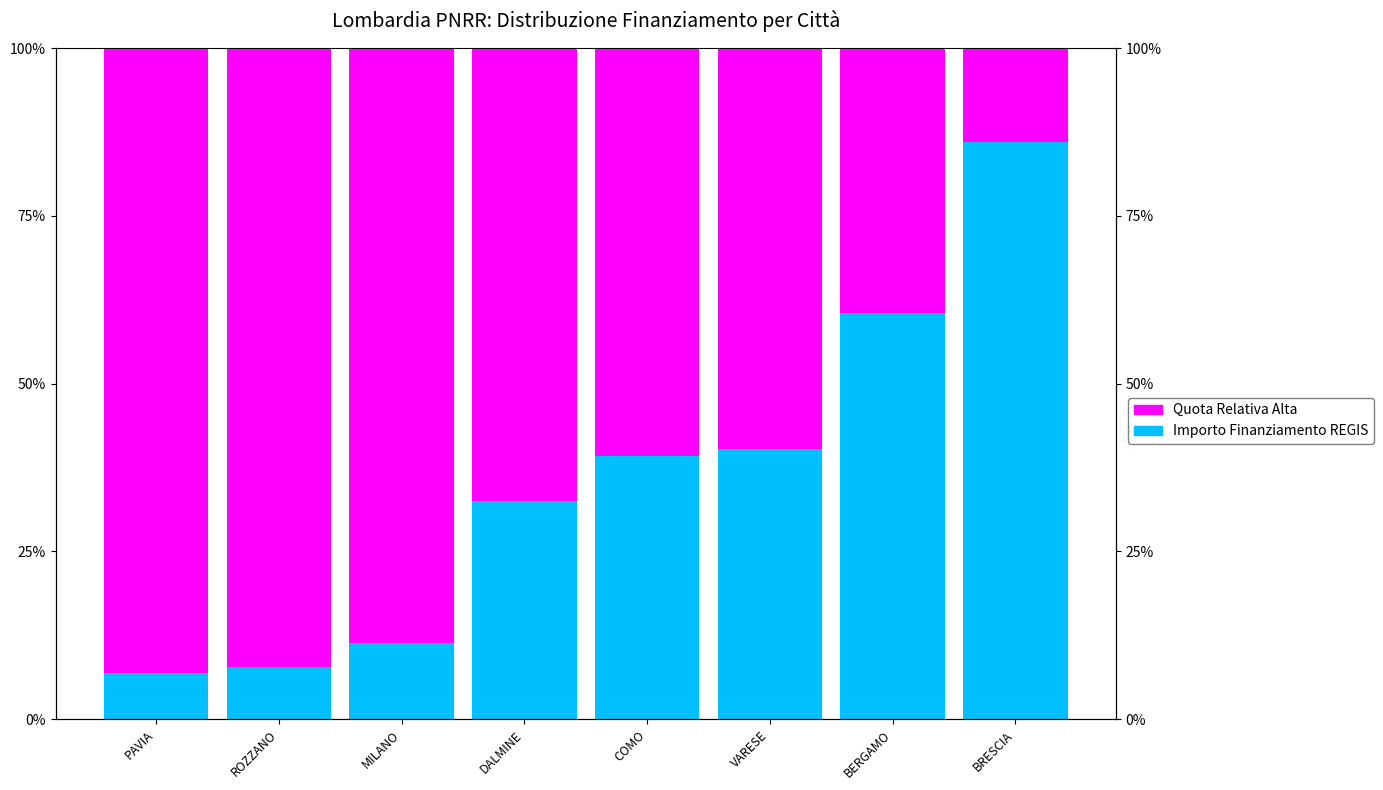

Which has a higher value, BRESCIA or DALMINE?

BRESCIA